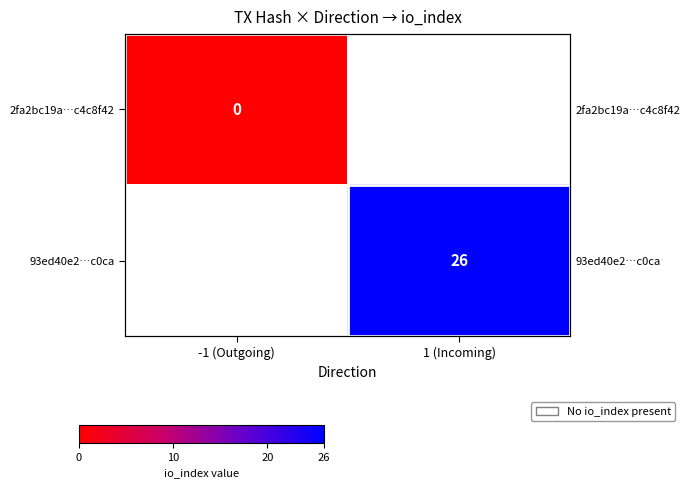

List the labels in order of 93ed40e2…c0ca value, largest first.

-1 (Outgoing), 1 (Incoming)